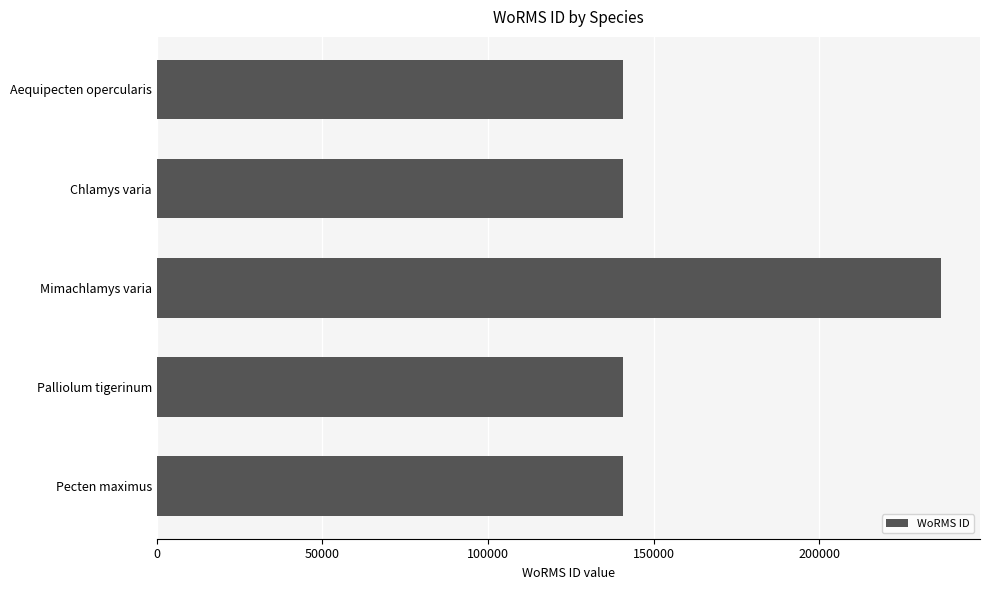

Which has a higher value, Mimachlamys varia or Aequipecten opercularis?

Mimachlamys varia